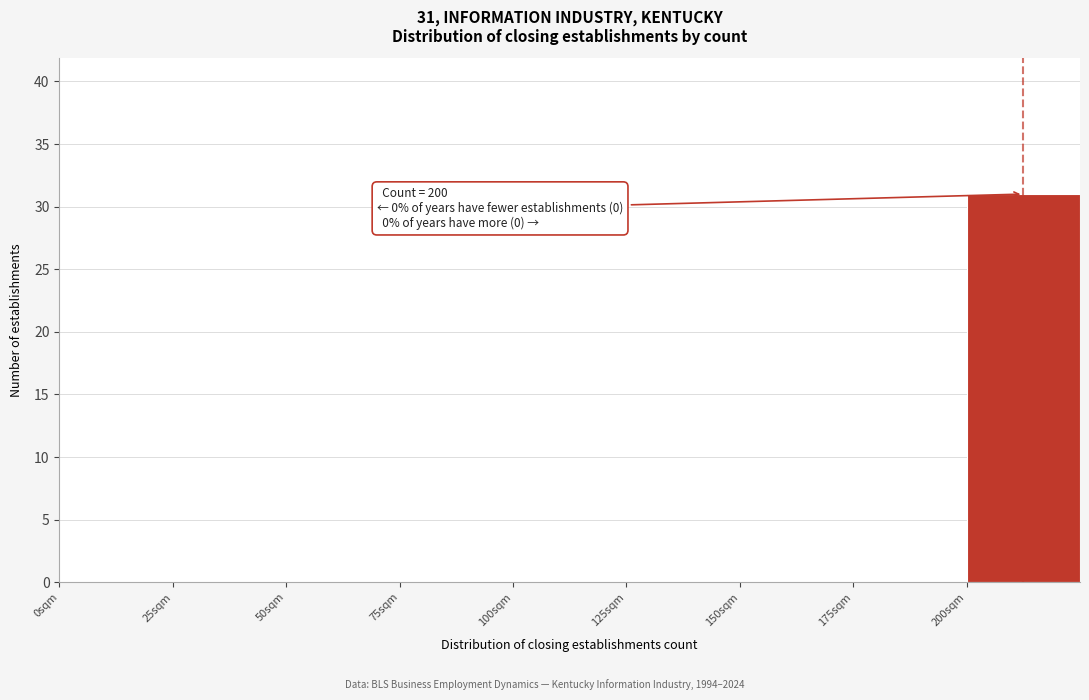

Which range on the x-axis has the tallest bar?

200 to 225